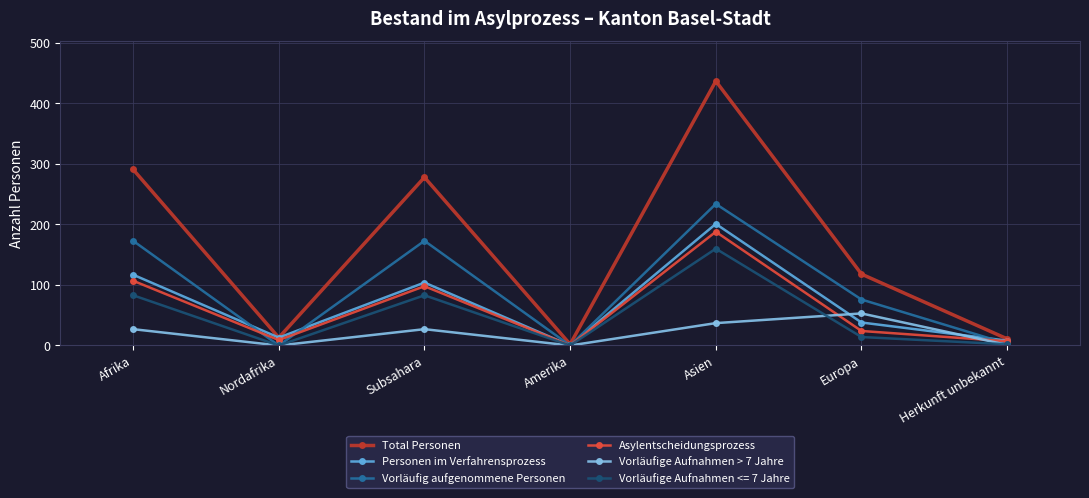

Which series changed the most between Afrika and Nordafrika?

Total Personen